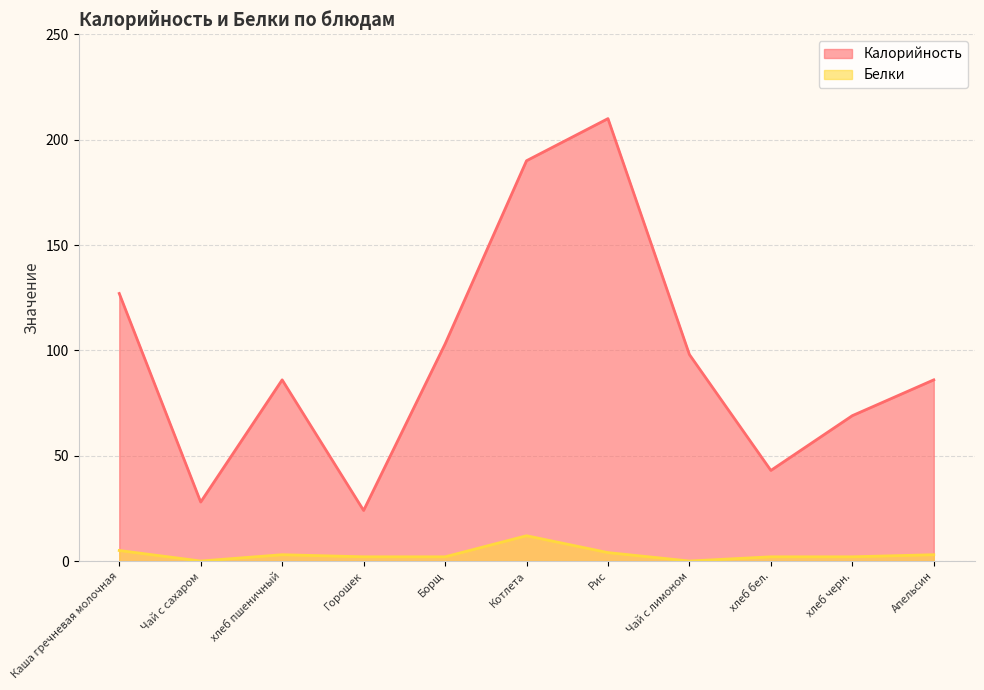

How many values in the Калорийность series are below 86?

4